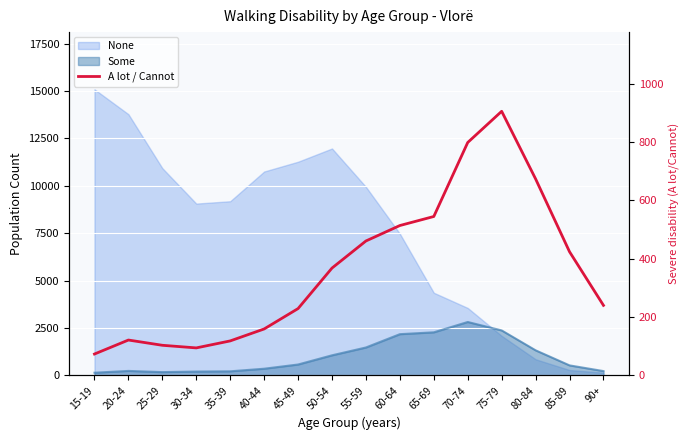

How many values exceed 368?

7